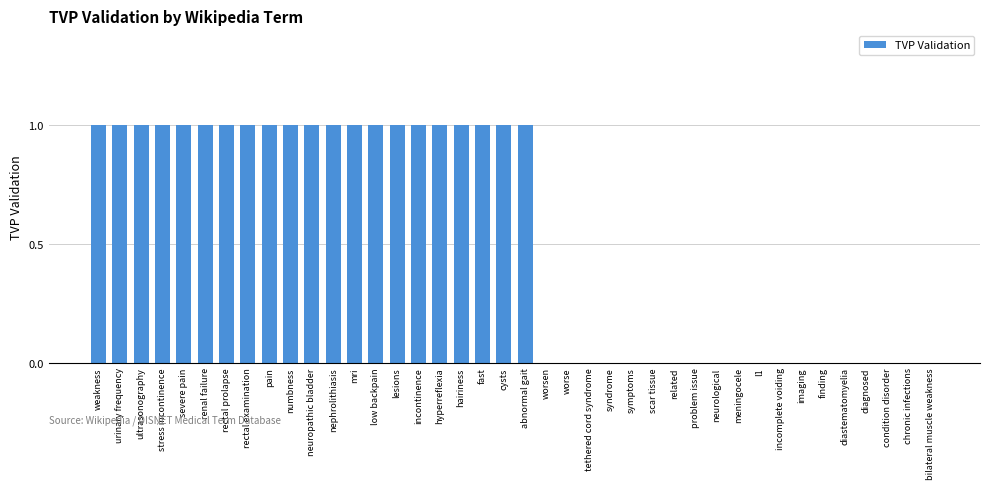

Reading left to right, extract all data points from this chart.

1	1	1	1	1	1	1	1	1	1	1	1	1	1	1	1	1	1	1	1	1	0	0	0	0	0	0	0	0	0	0	0	0	0	0	0	0	0	0	0